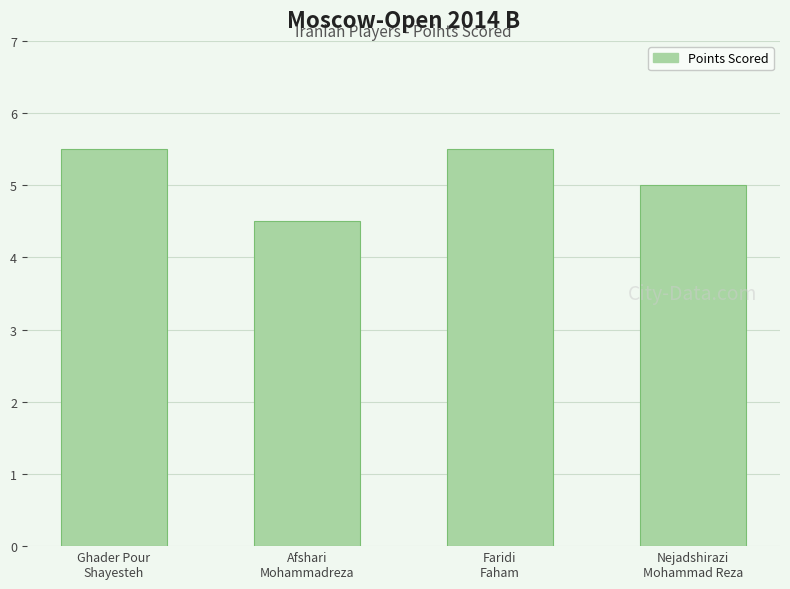

Which category has the lowest value across all series?

Afshari
Mohammadreza